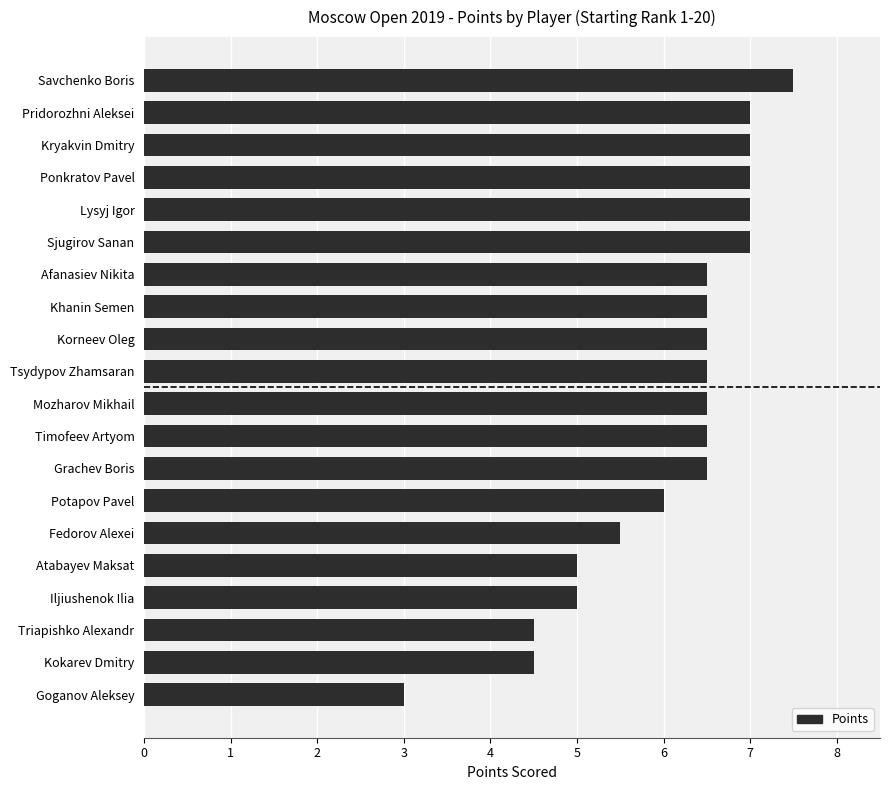

What is the approximate value at Sjugirov Sanan?

7.0